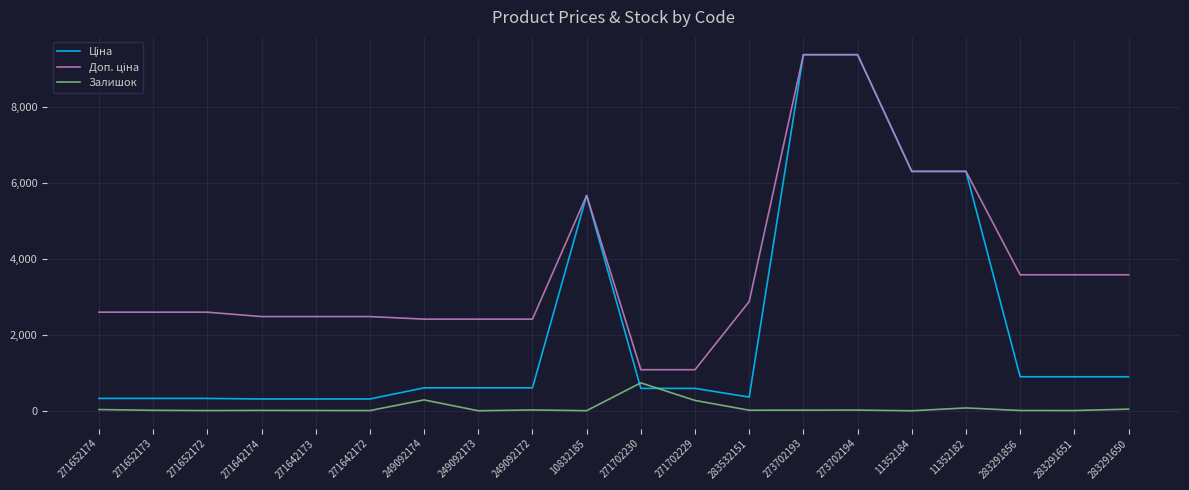

Rank the series at 271652172 from lowest to highest value.

Залишок, Ціна, Доп. ціна